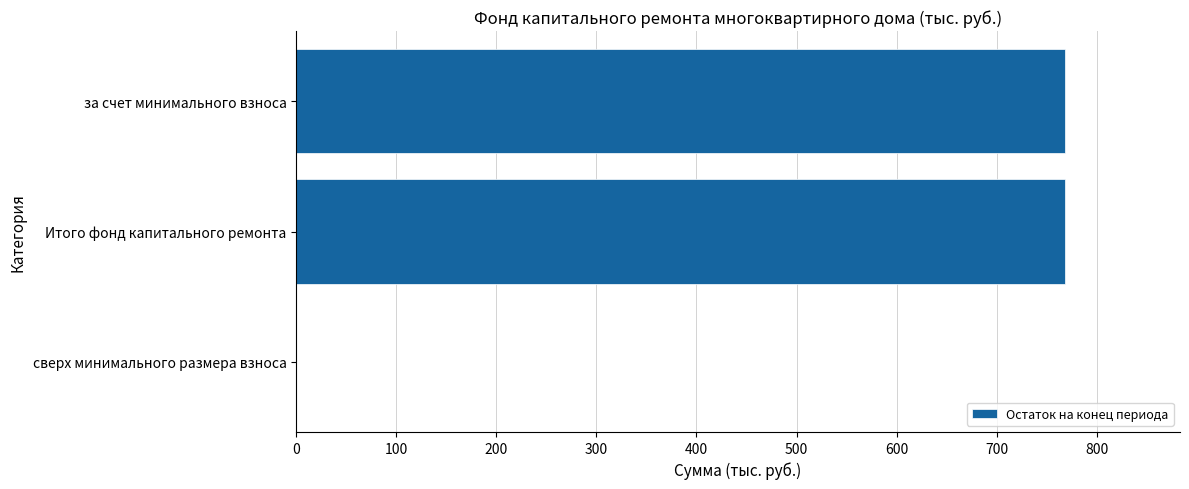

Which has a higher value, сверх минимального размера взноса or Итого фонд капитального ремонта?

Итого фонд капитального ремонта